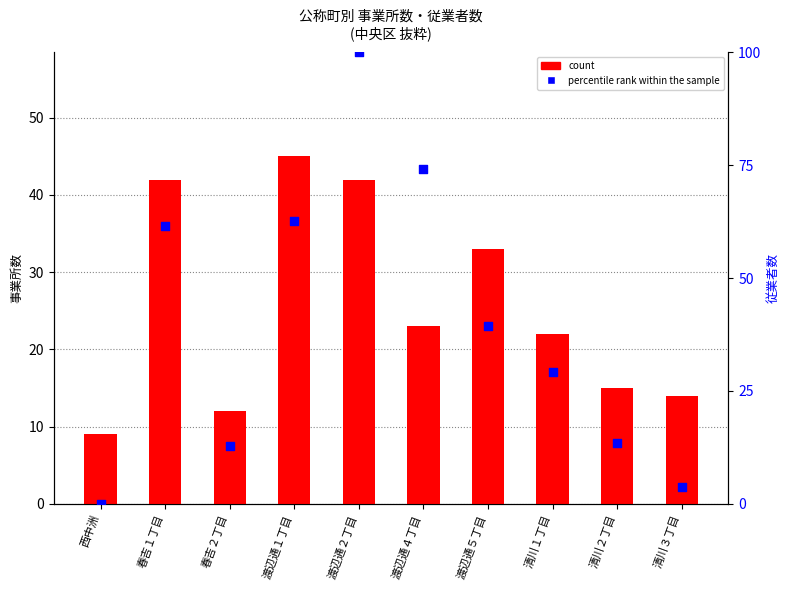

Is the value of percentile rank within the sample at 渡辺通５丁目 greater than the value of count at 春吉２丁目?

Yes